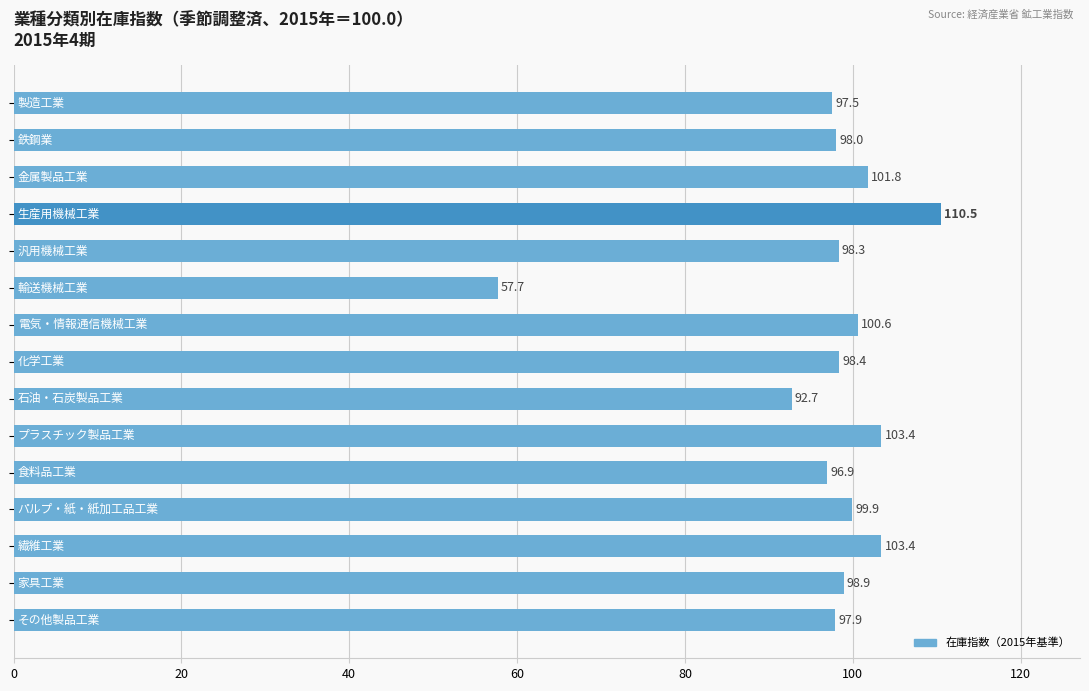

What is the sum of all values?

1455.9